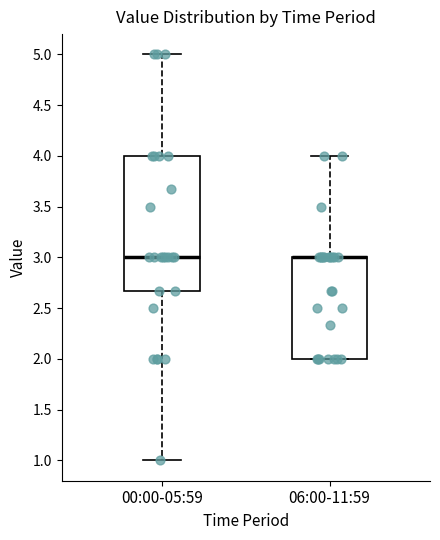

Comparing the boxes themselves (not the whiskers), which one is the tallest?

00:00-05:59